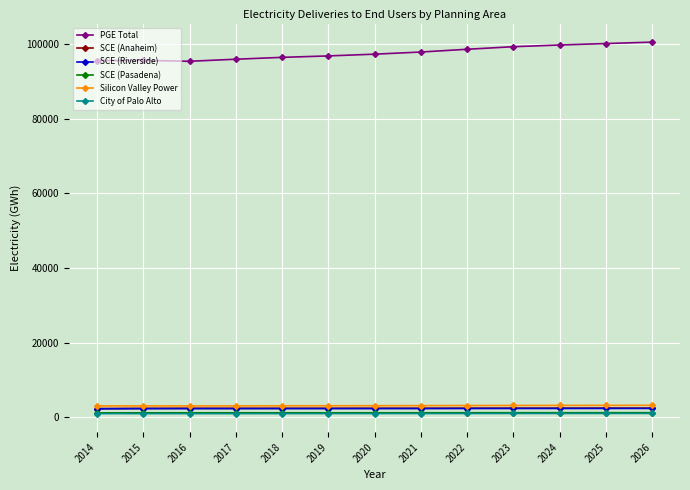

What is the maximum value for Silicon Valley Power?

3181